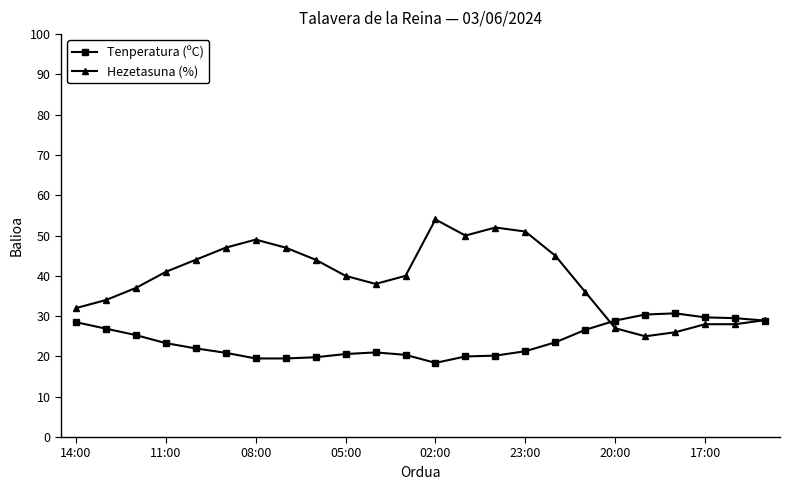

Which series has the largest total across all categories?

Hezetasuna (%)